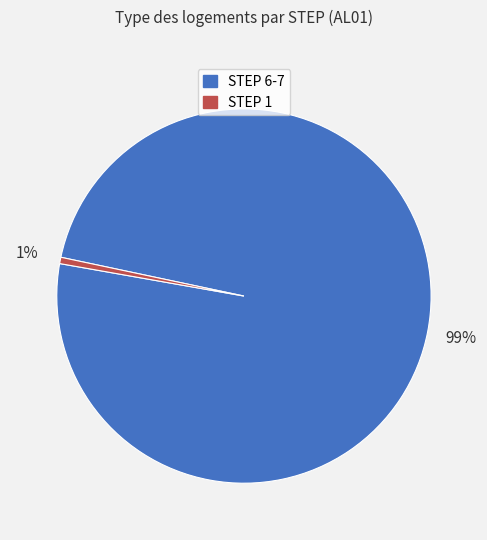

To the nearest percent, what is the average slice percentage?

50%